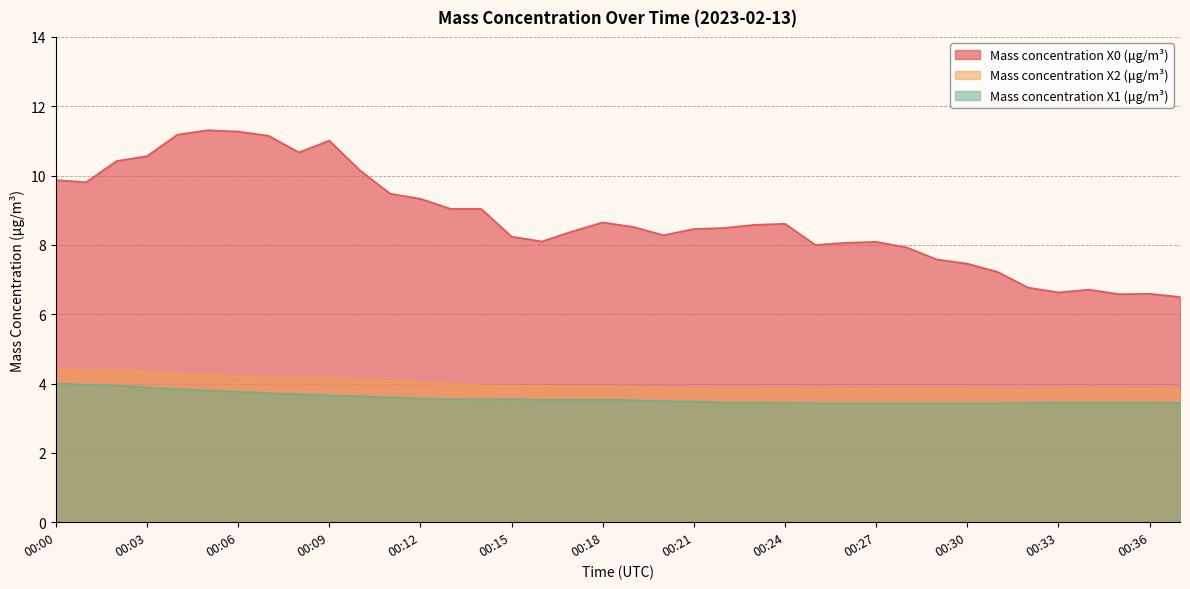

Is it true that Mass concentration X1 (μg/m³) equals 5.0 at 00:22?

False